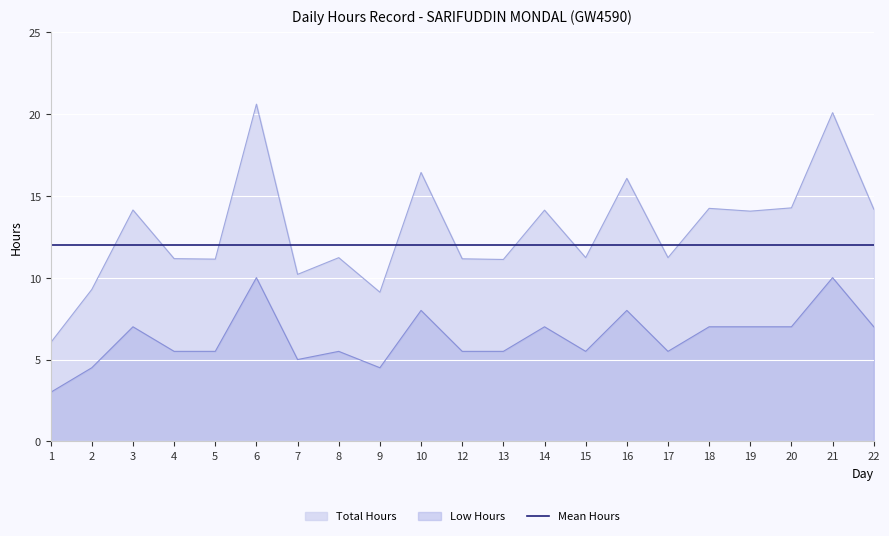

The Total Hours series shows 4.5 at 5. True or false?

False